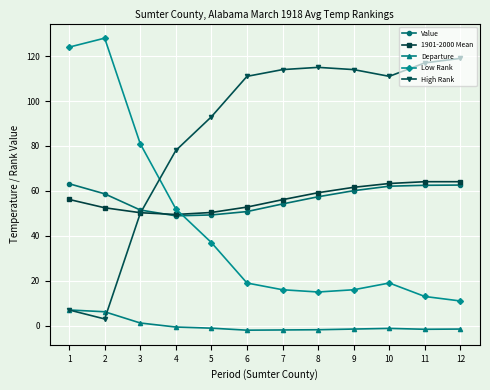

What is the difference between the second highest and minimum values in the 1901-2000 Mean series?

14.6